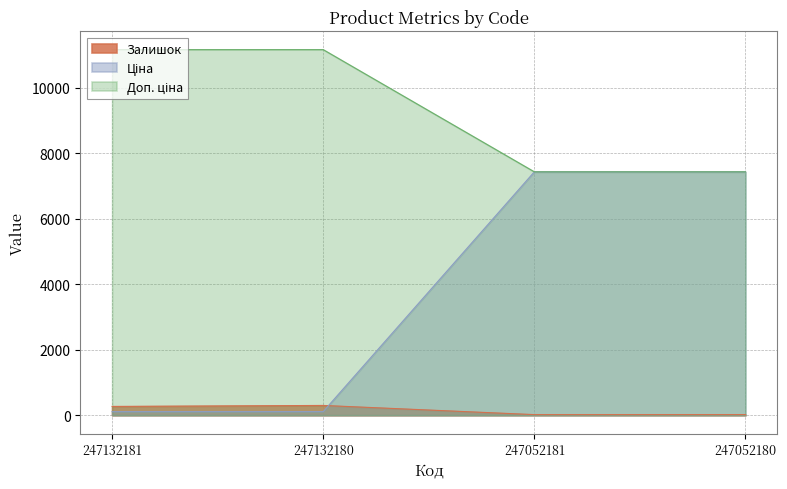

True or false: Ціна and Доп. ціна intersect in this chart.

False